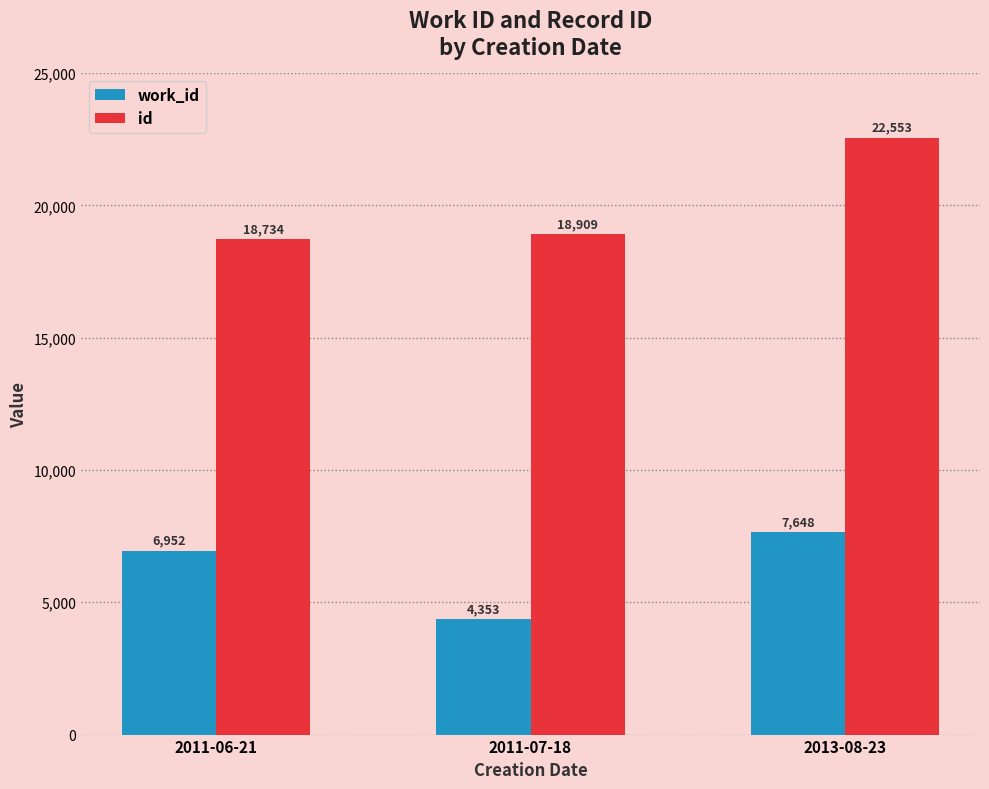

At 2011-07-18, list the series in order from largest to smallest.

id, work_id